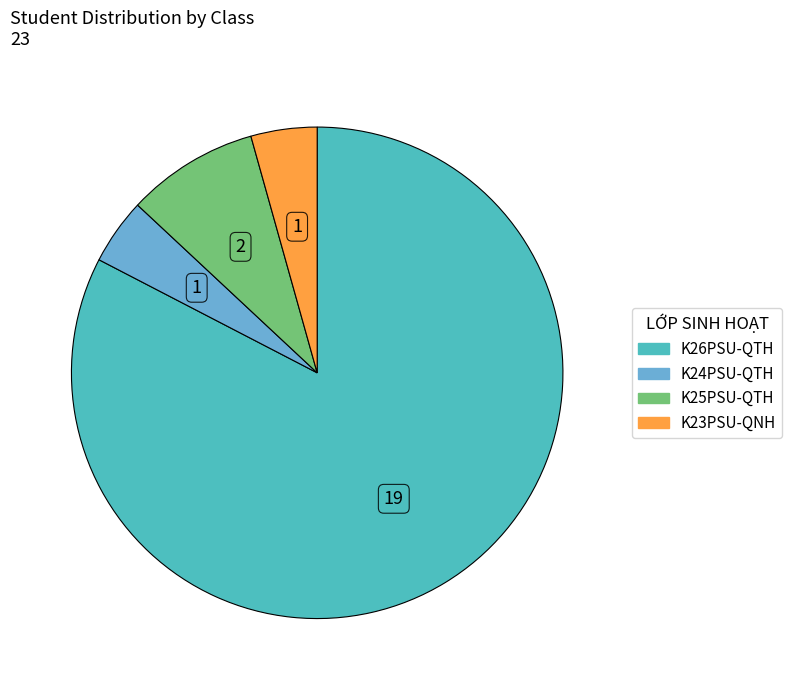

Approximately how many times larger is the value at K25PSU-QTH compared to K23PSU-QNH?

2.0